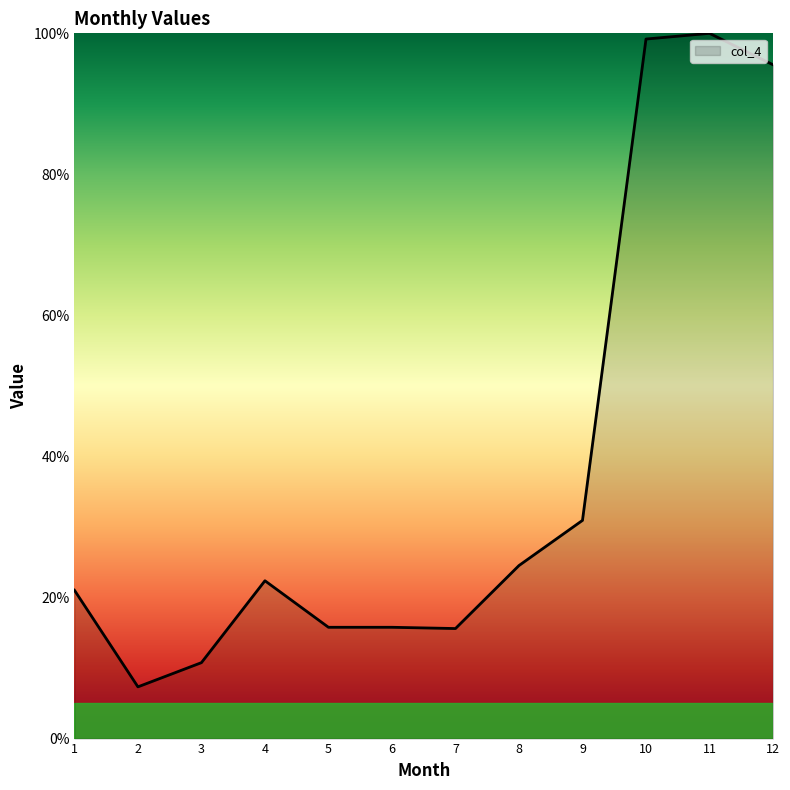

What is the minimum value shown in the chart?

7.3